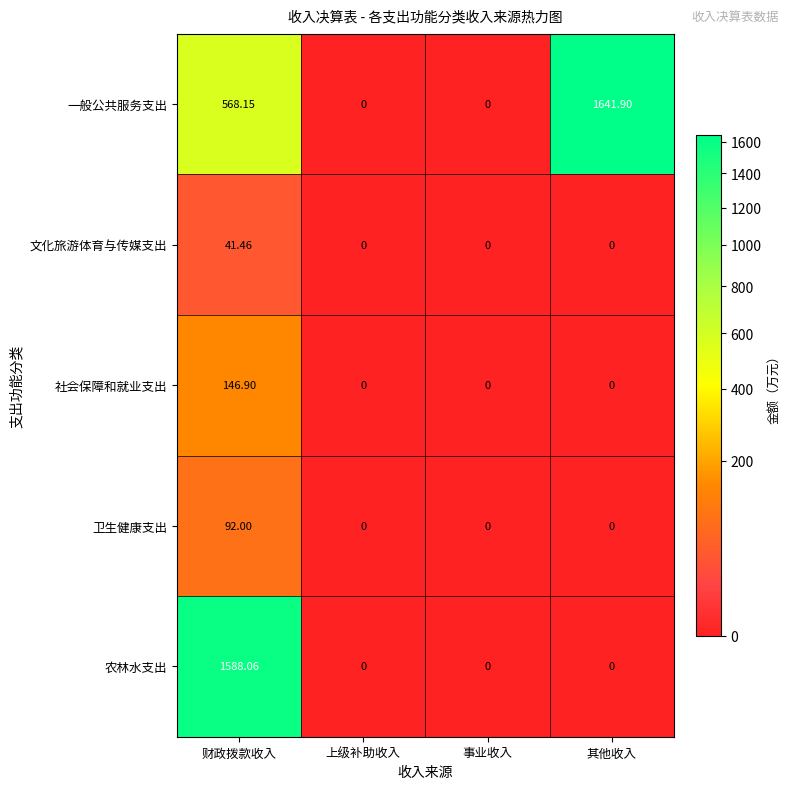

Which series has the largest total across all categories?

一般公共服务支出